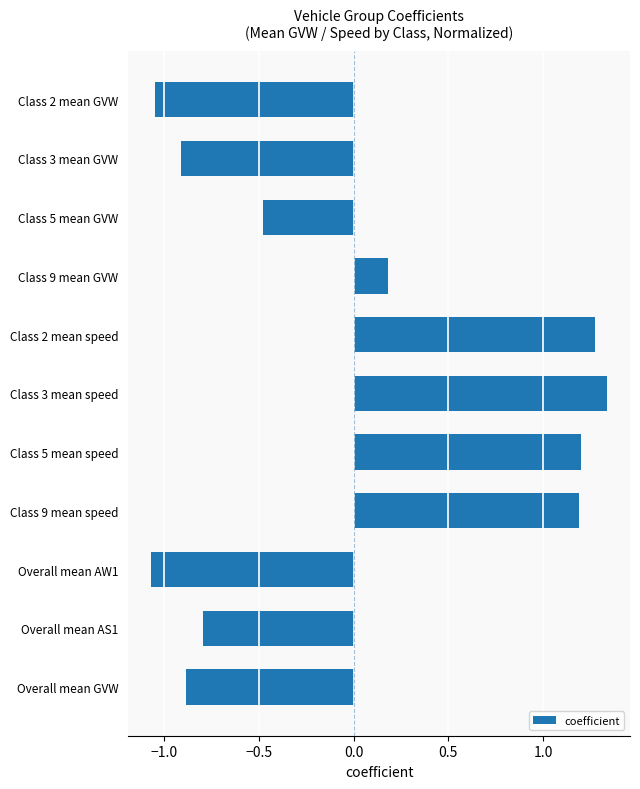

What is the ratio of the value at Class 2 mean speed to the value at Class 3 mean speed?

1.0